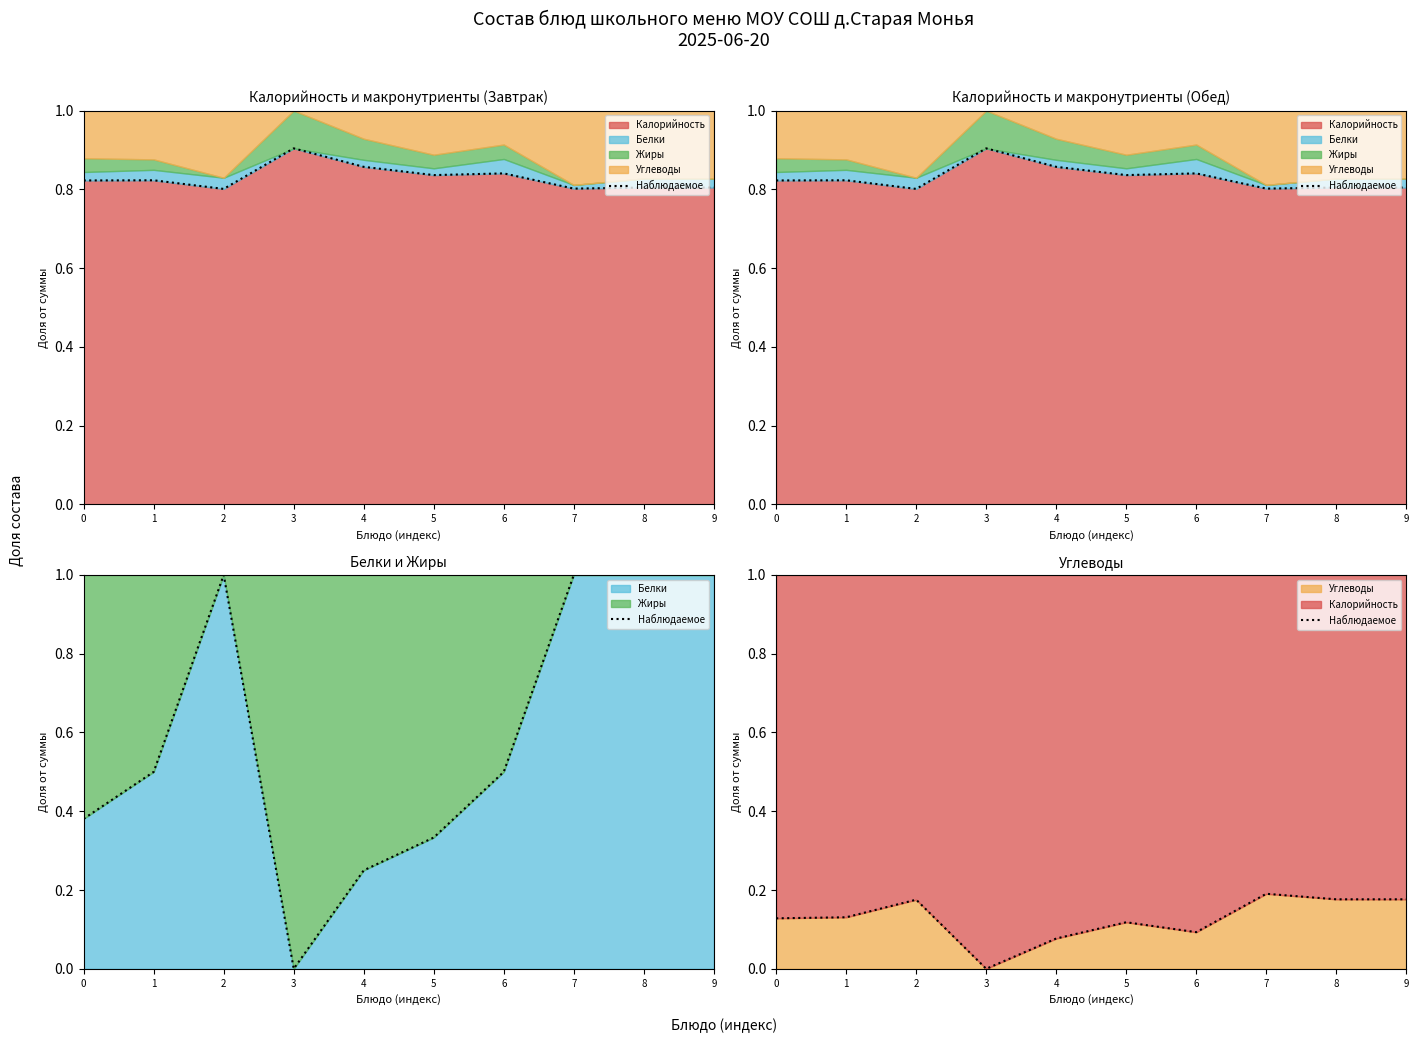

Is it true that the value at 4 is 0.1?

True